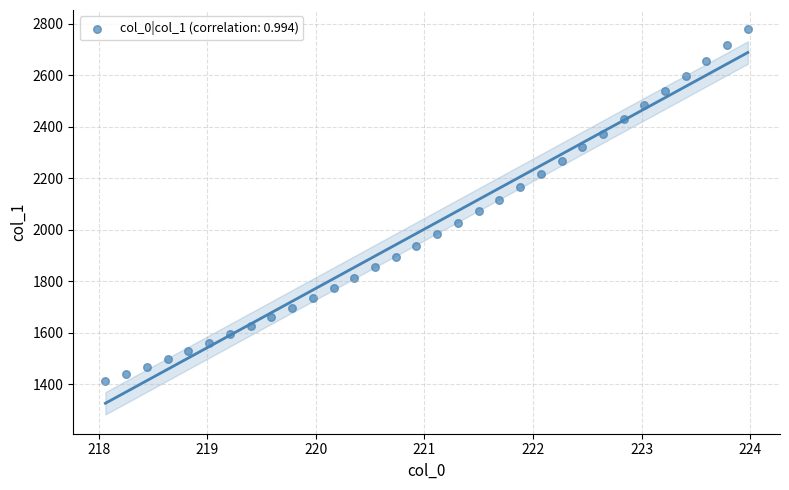

What is the range of Y values (max minus min)?

1365.8